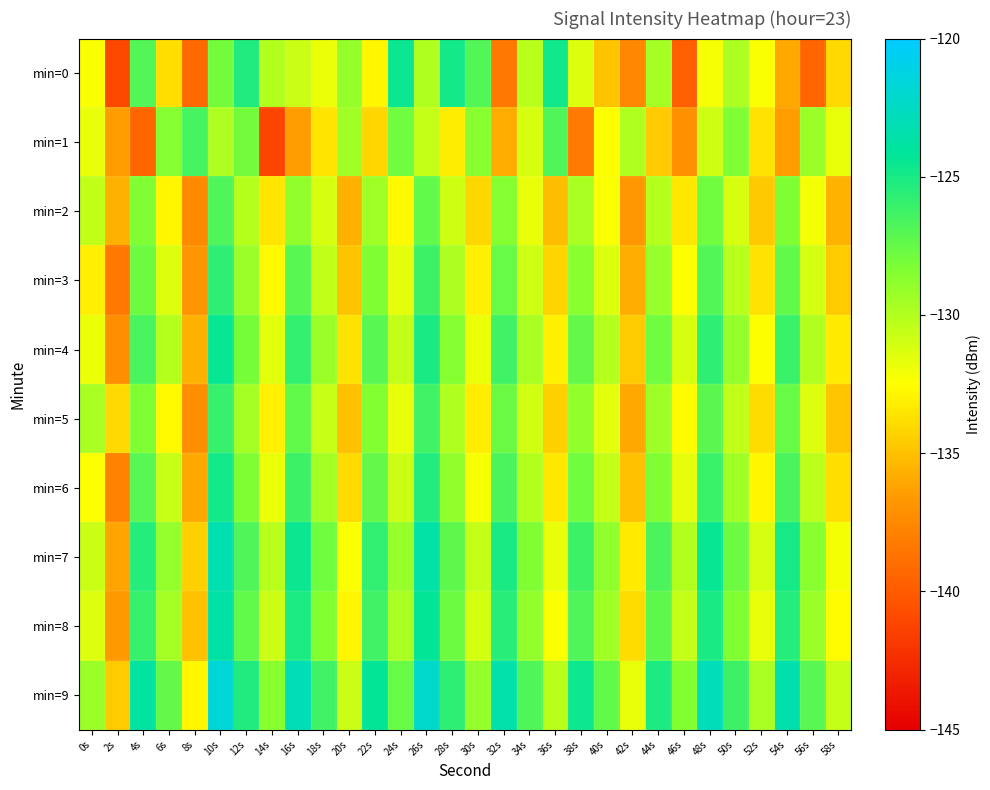

Between 10s and 58s, which is larger?

10s